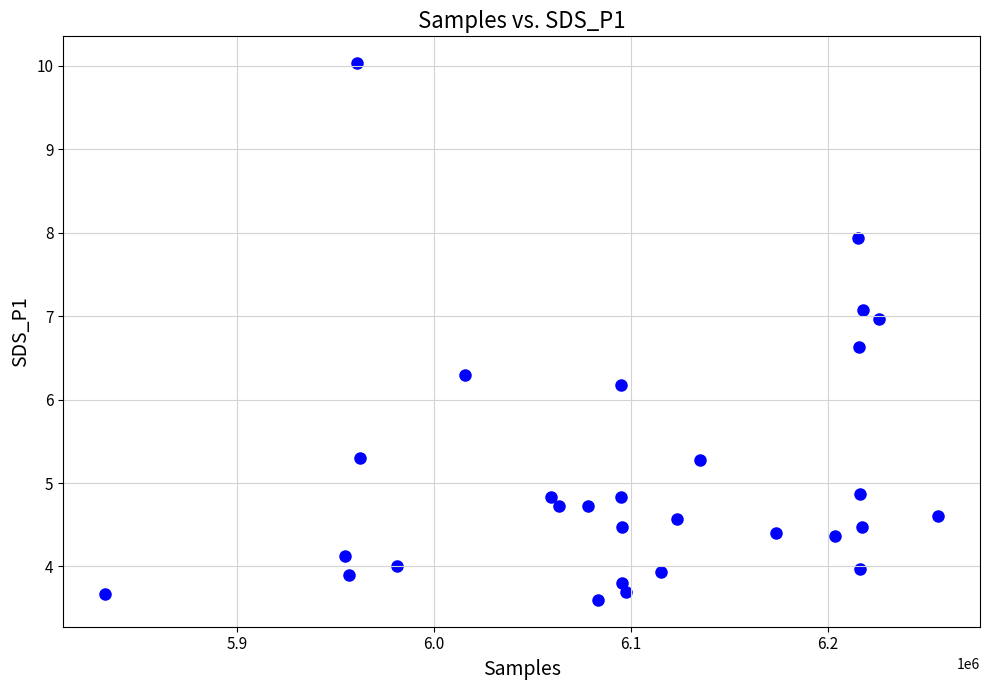

What is the range of Y values (max minus min)?

6.4